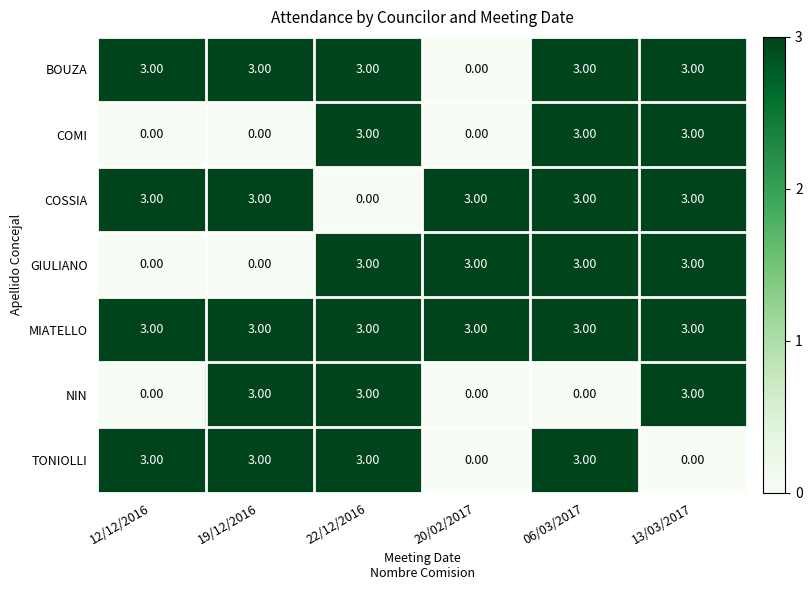

What is the difference between the maximum and minimum values in the GIULIANO series?

3